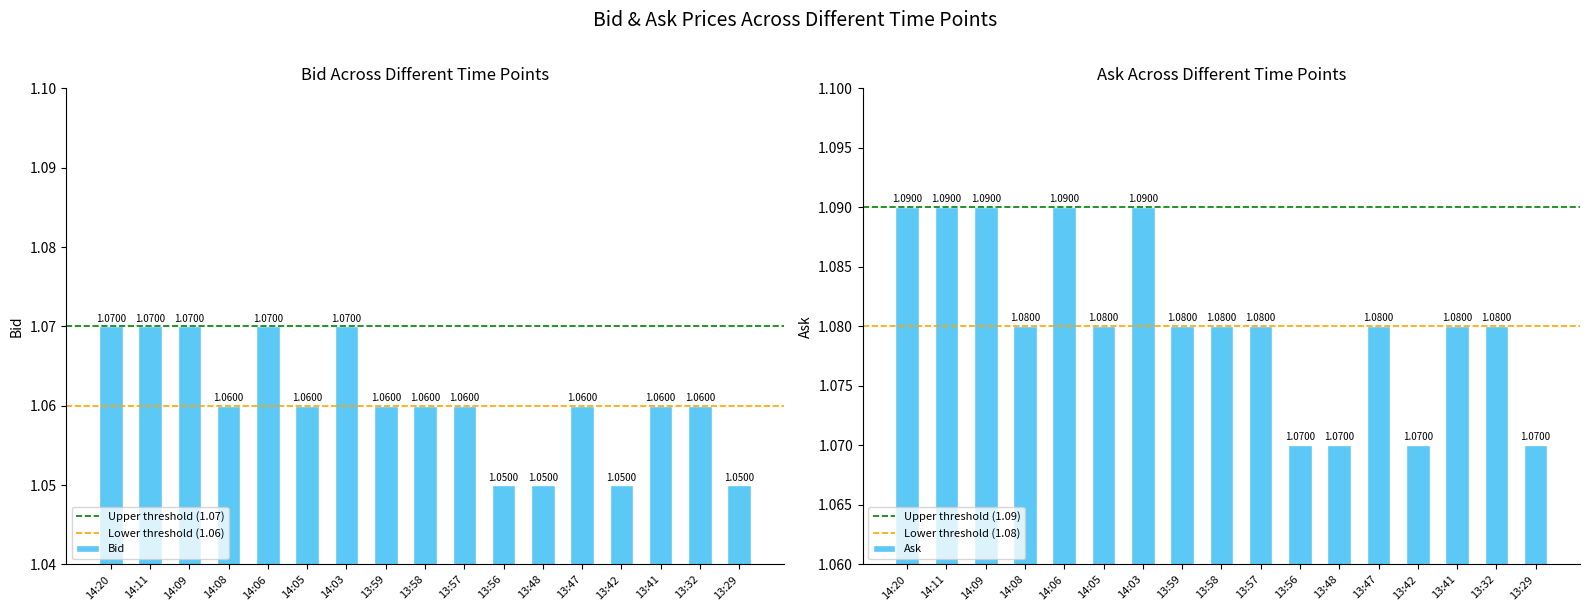

What is the highest value of the Ask series?

1.1